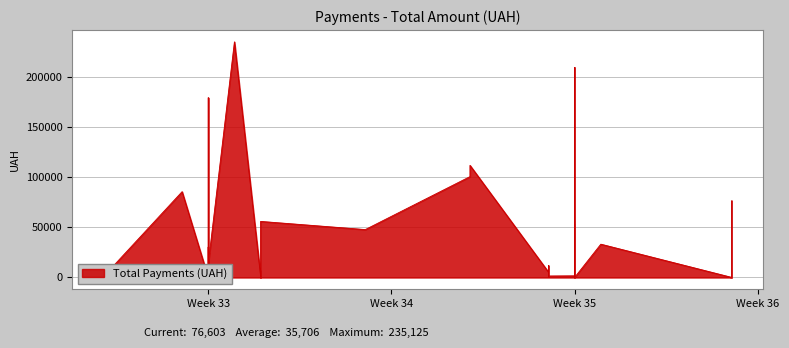

Where is the data nearest to the value 117573?

23